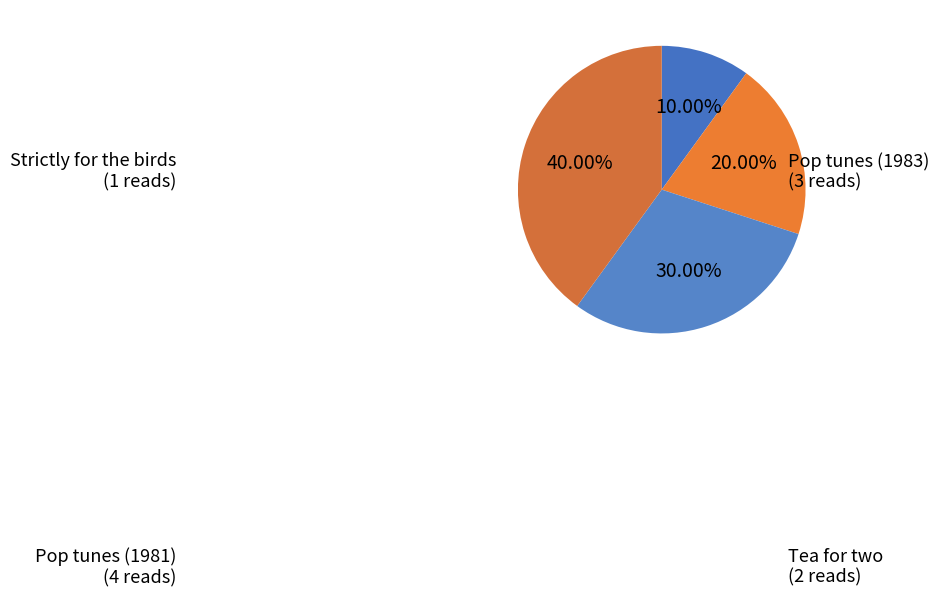

Which category has the biggest portion of the pie?

Pop tunes (1981)